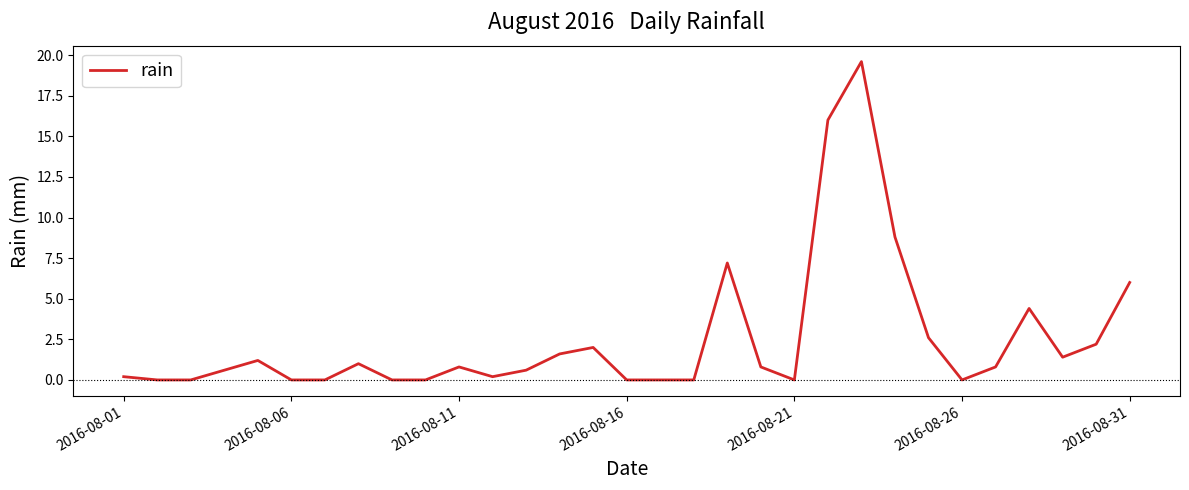

What is the greatest value displayed?

19.6